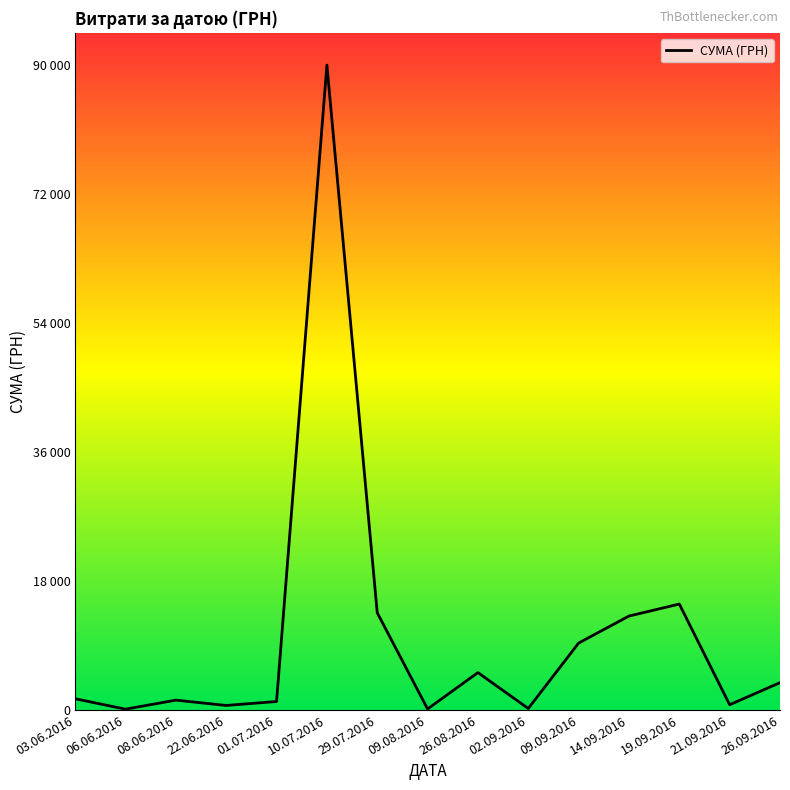

Does the chart display data point markers on the line(s)?

No